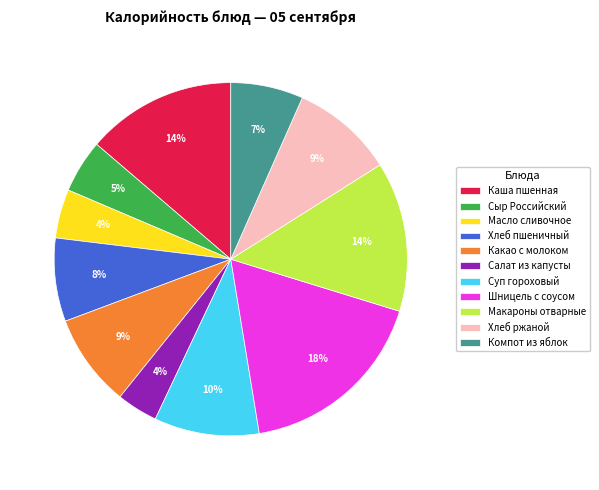

To the nearest percent, what is the difference between the largest and smallest slice percentages?

14%